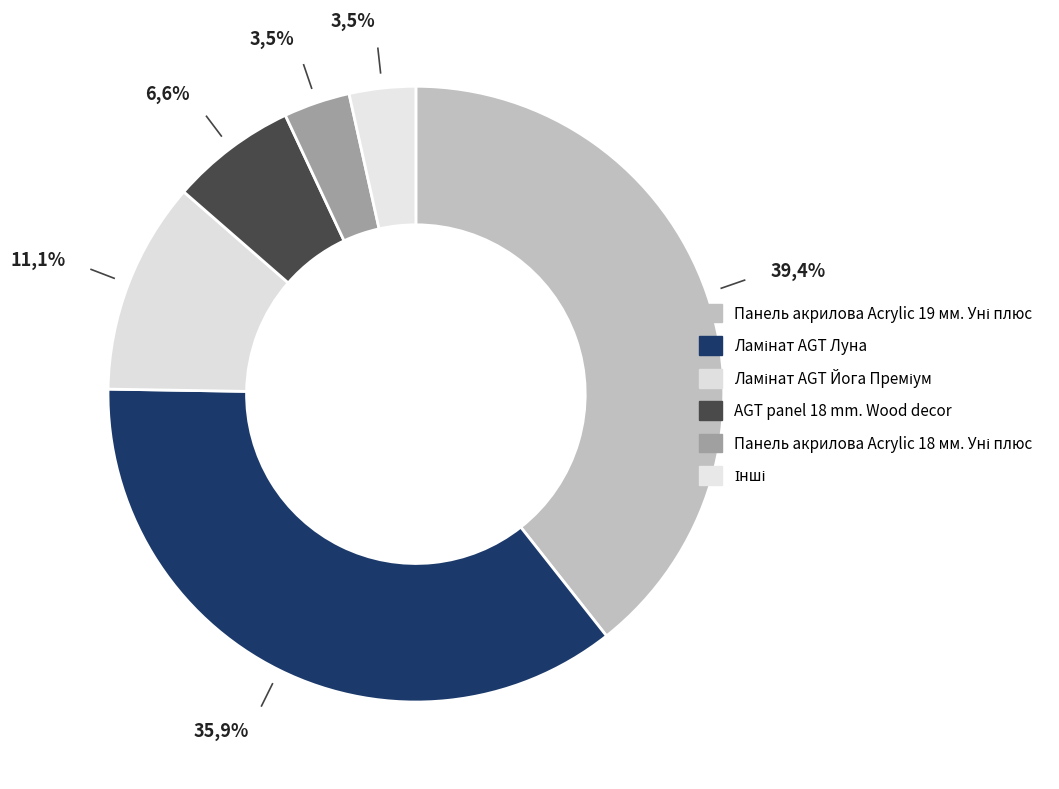

Does AGT panel 18 mm. Wood decor account for over 50% of the chart?

No